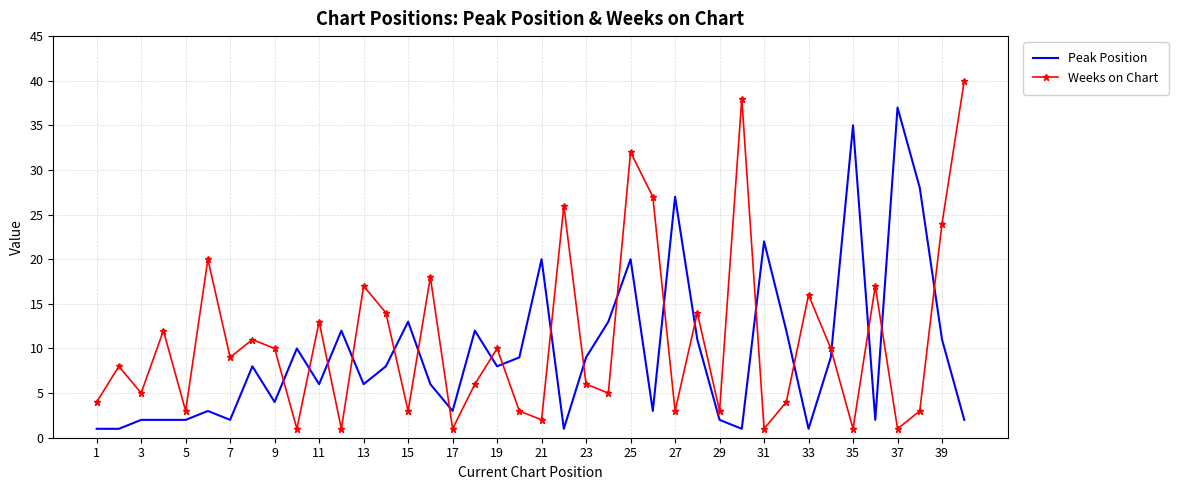

What is the highest value of the Peak Position series?

37